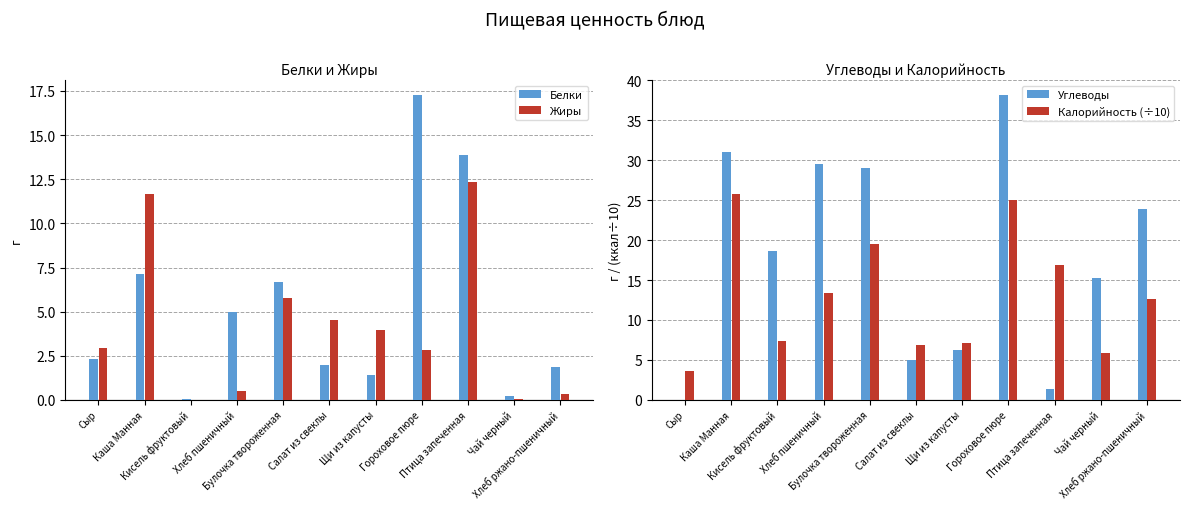

What is the spread (max minus min) of values at Чай черный?

15.2